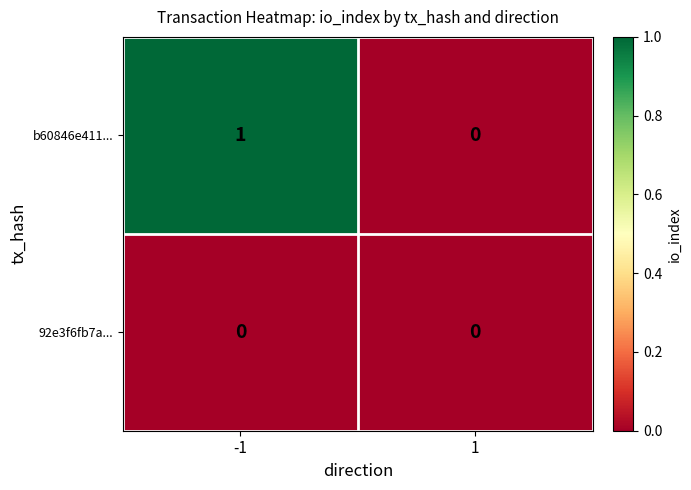

Which series changed the most between -1 and 1?

b60846e411...